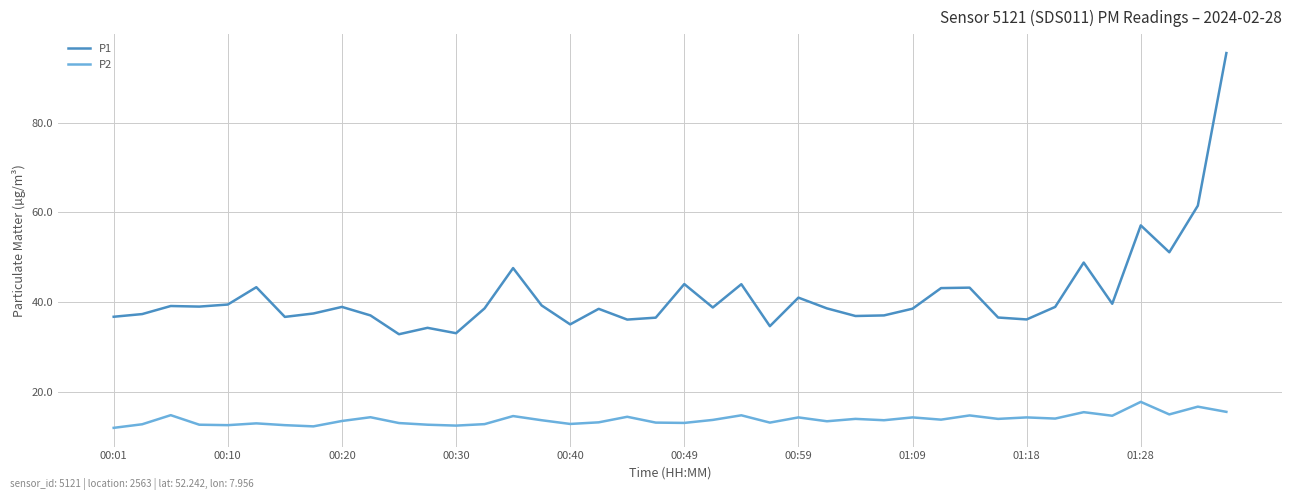

At how many categories does at least one series exceed 67?

1